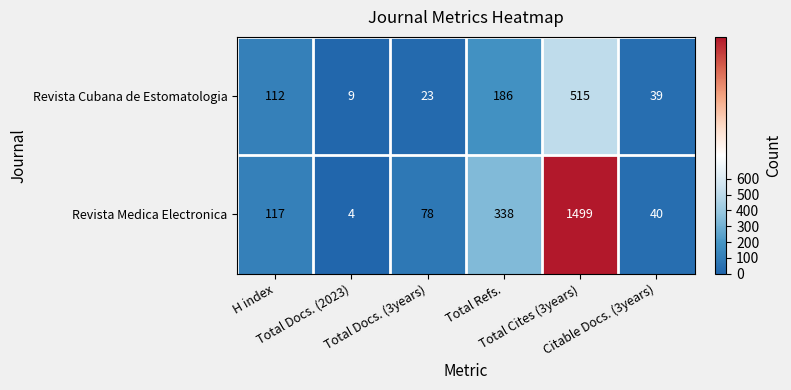

What is the average value of the Revista Medica Electronica series?

346